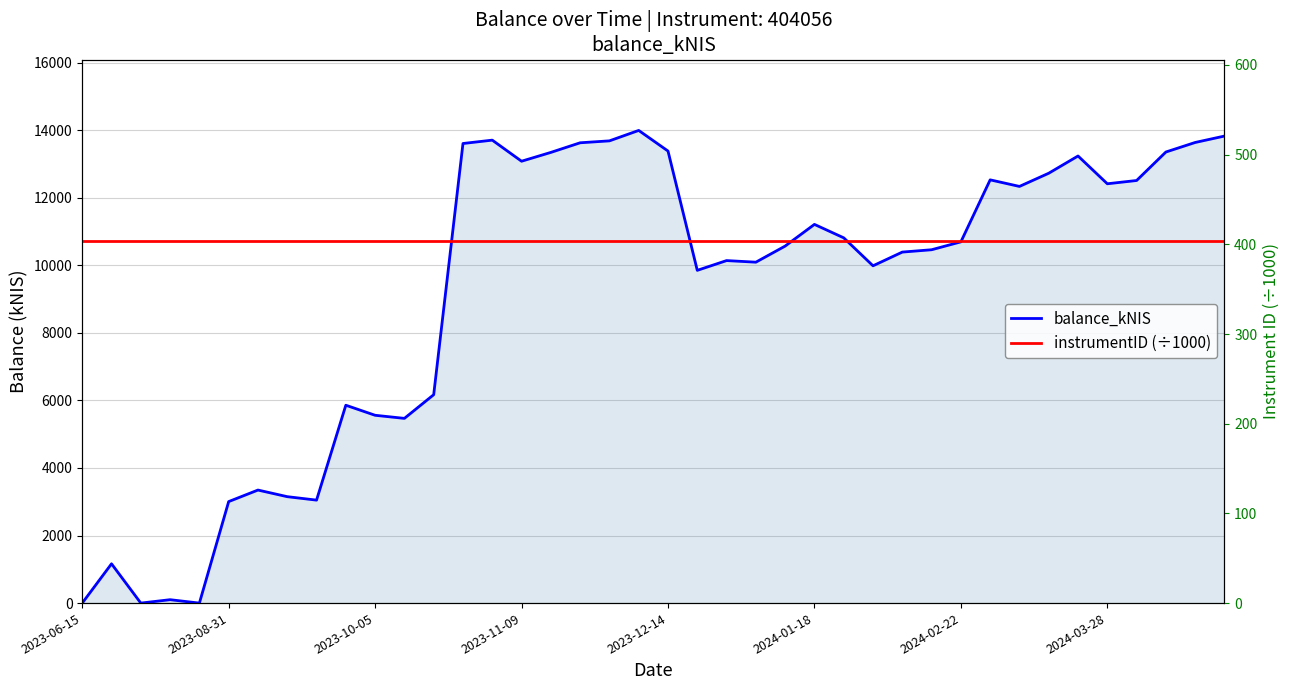

Reading left to right, list all the values displayed in this chart.

balance_kNIS: 0.0	1163.0	0.0	100.4	0.0	3004.7	3346.3	3150.3	3048.1	5857.4	5559.6	5468.0	6168.8	13605.0	13704.5	13080.4	13341.4	13626.2	13683.2	13991.8	13381.6	9850.3	10139.0	10091.7	10568.7	11210.3	10812.7	9984.7	10390.7	10459.9	10693.7	12529.0	12334.4	12725.0	13235.4	12412.8	12509.8	13353.4	13635.4	13825.4
instrumentID (÷1000): 404.1	404.1	404.1	404.1	404.1	404.1	404.1	404.1	404.1	404.1	404.1	404.1	404.1	404.1	404.1	404.1	404.1	404.1	404.1	404.1	404.1	404.1	404.1	404.1	404.1	404.1	404.1	404.1	404.1	404.1	404.1	404.1	404.1	404.1	404.1	404.1	404.1	404.1	404.1	404.1